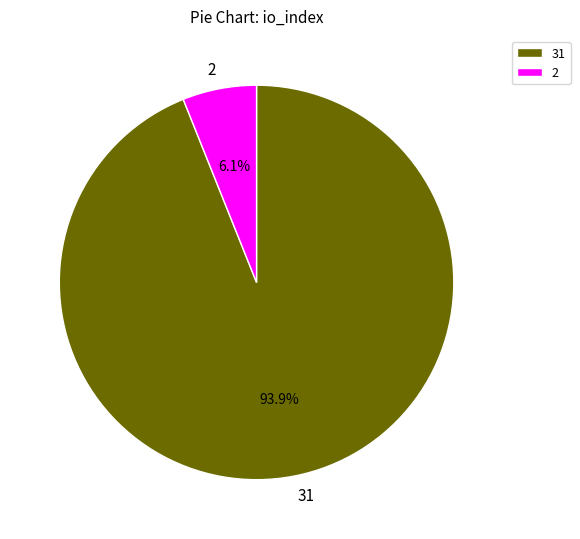

What portion of the pie excludes 2?

93.9%